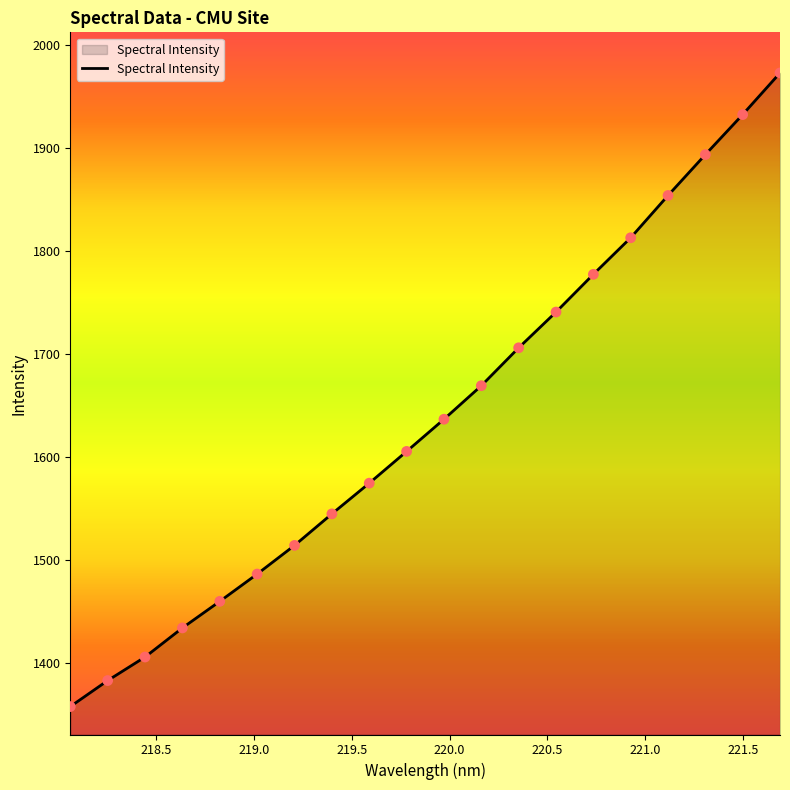

What is the difference between the maximum and minimum values?

616.1